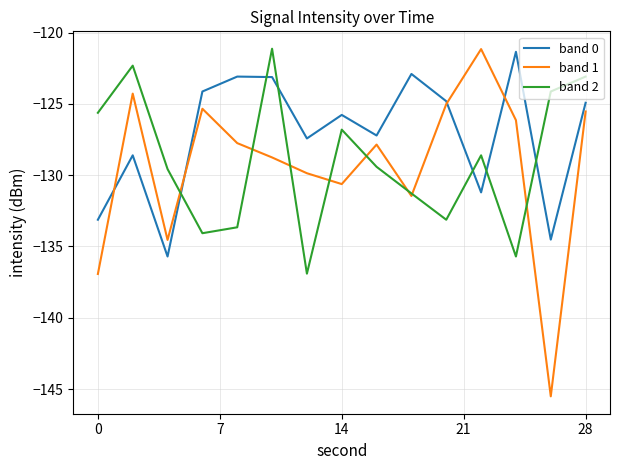

Which series has the largest total across all categories?

band 0